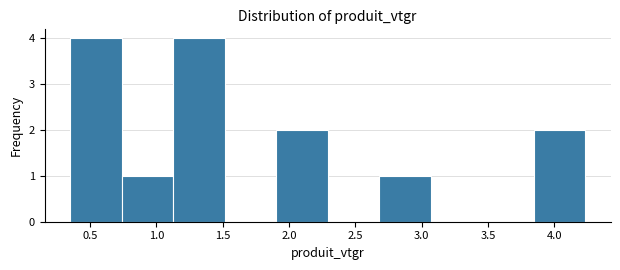

How tall is the bar that spans 0.75 to 1.15 on the x-axis? Neither the bar edges nor the heights are printed on the chart, so give them approximately, as read against the axes.

1